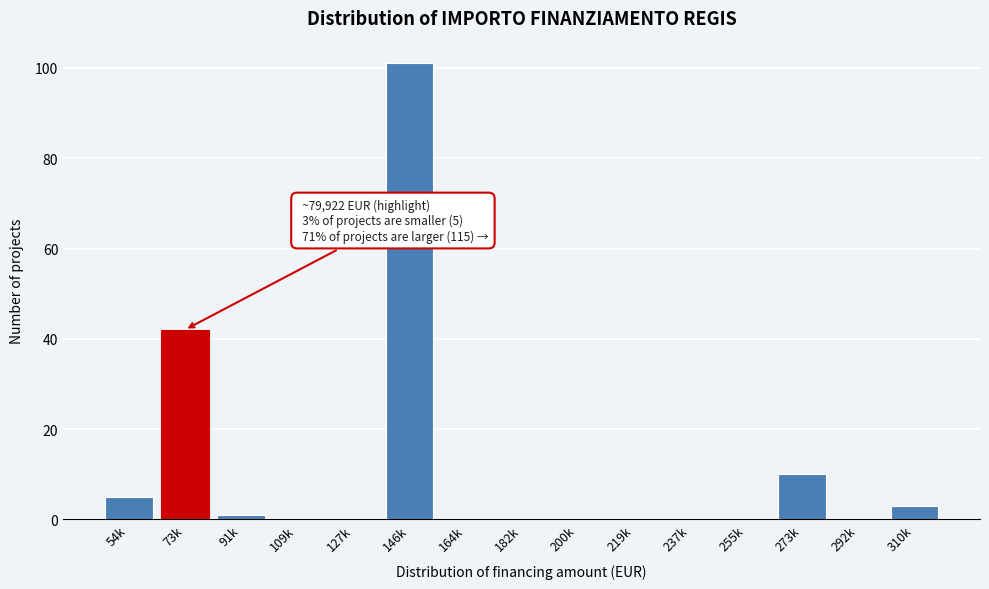

Reading left to right, what are all the values shown in this chart?

54k=5	73k=42	91k=1	109k=0	127k=0	146k=101	164k=0	182k=0	200k=0	219k=0	237k=0	255k=0	273k=10	292k=0	310k=3